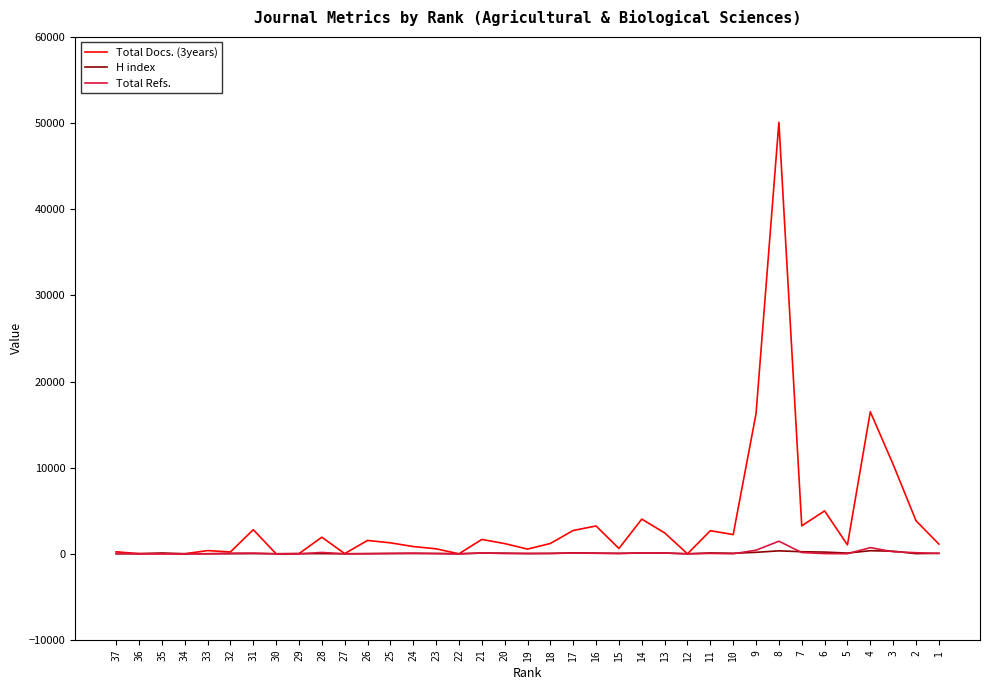

The value of Total Refs. at 29 is 0. True or false?

True